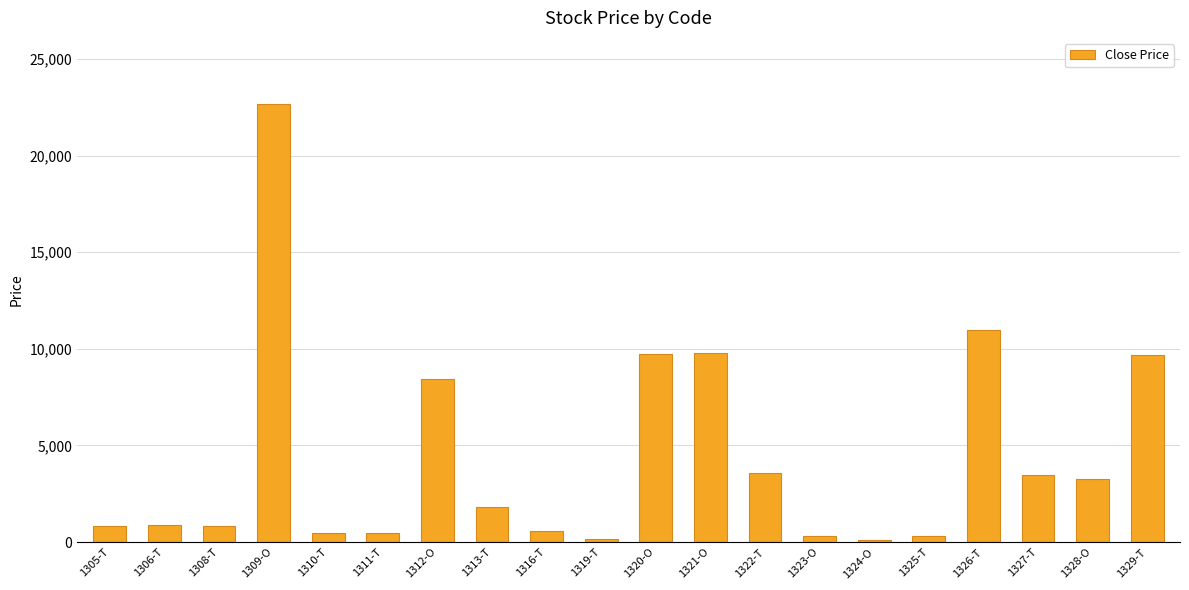

How many data points does each series have?

20